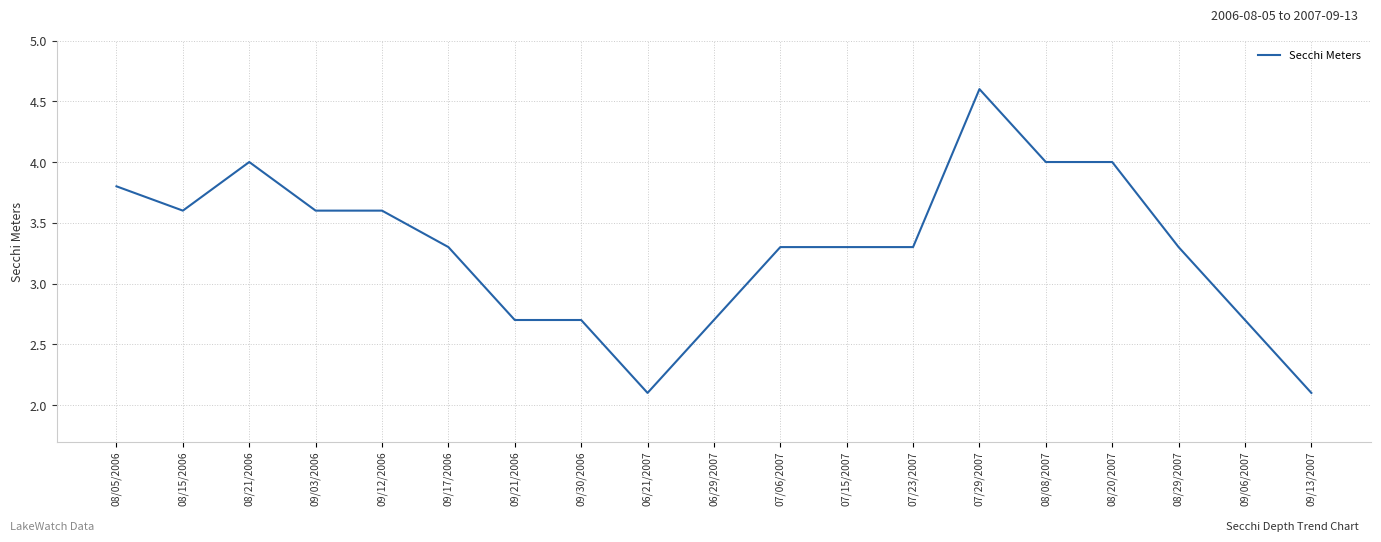

What is the approximate value at 08/08/2007?

4.0